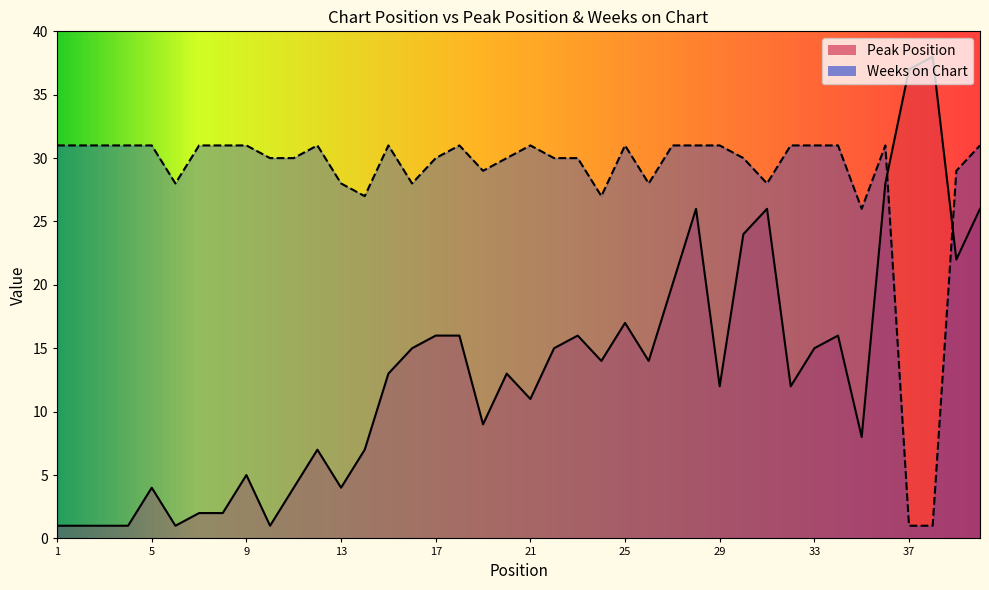

What is the difference between the maximum and second lowest values in the Peak Position series?

37